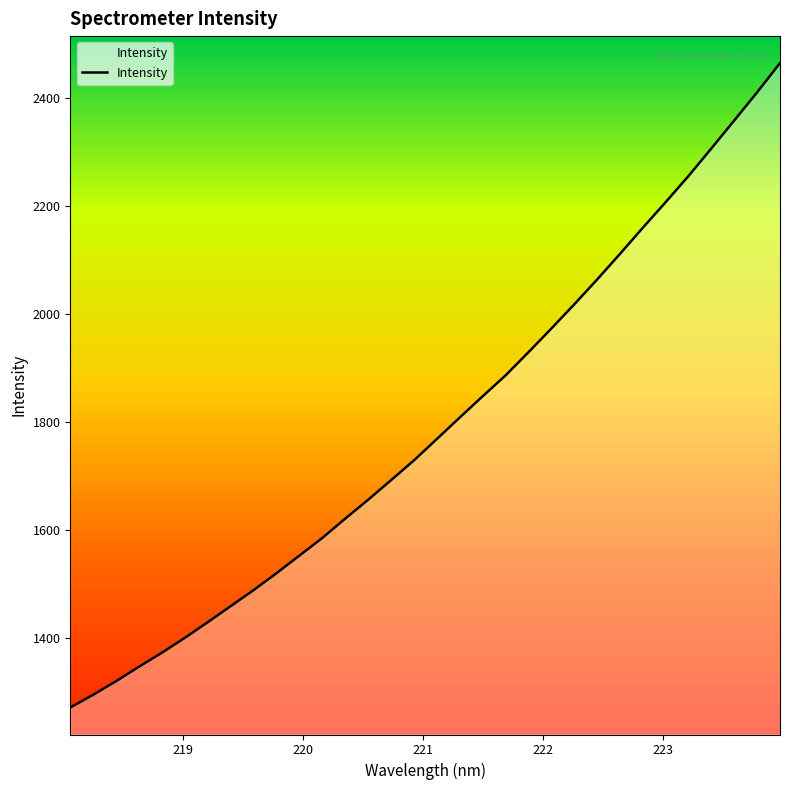

What is the maximum value shown in the chart?

2465.2